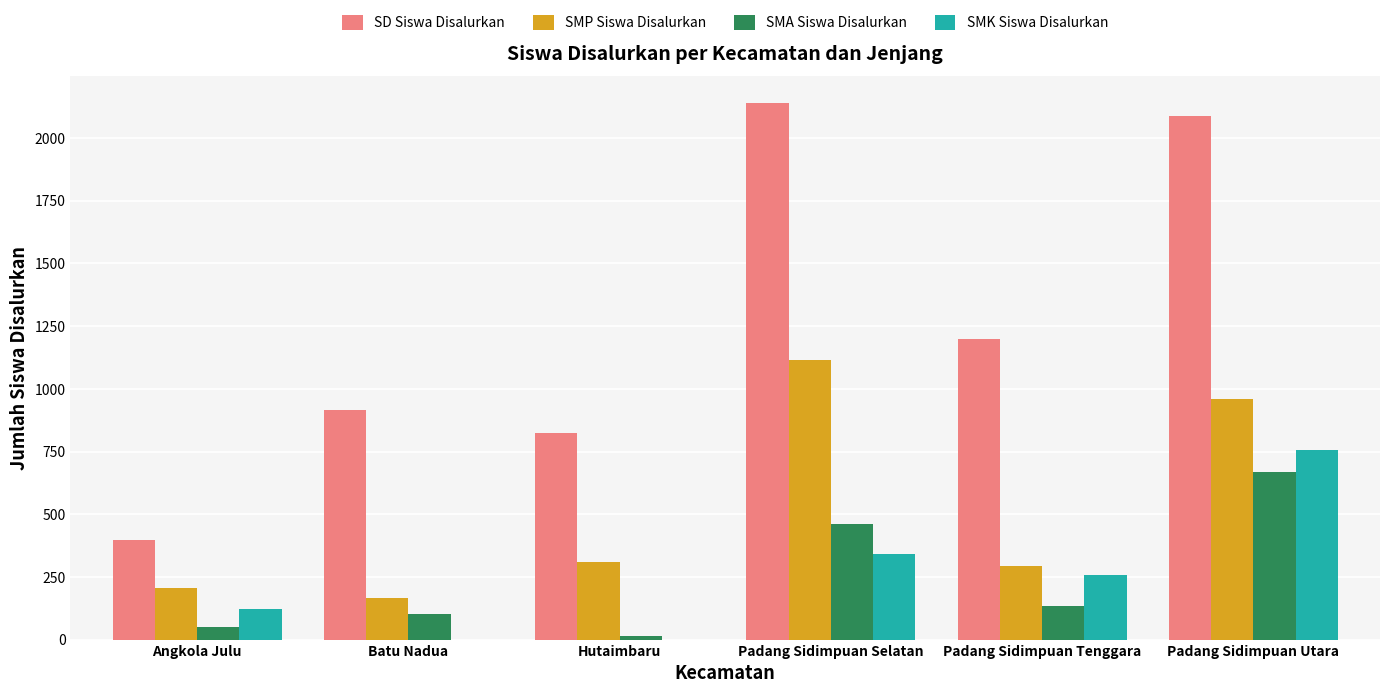

How many distinct data groups are displayed?

4